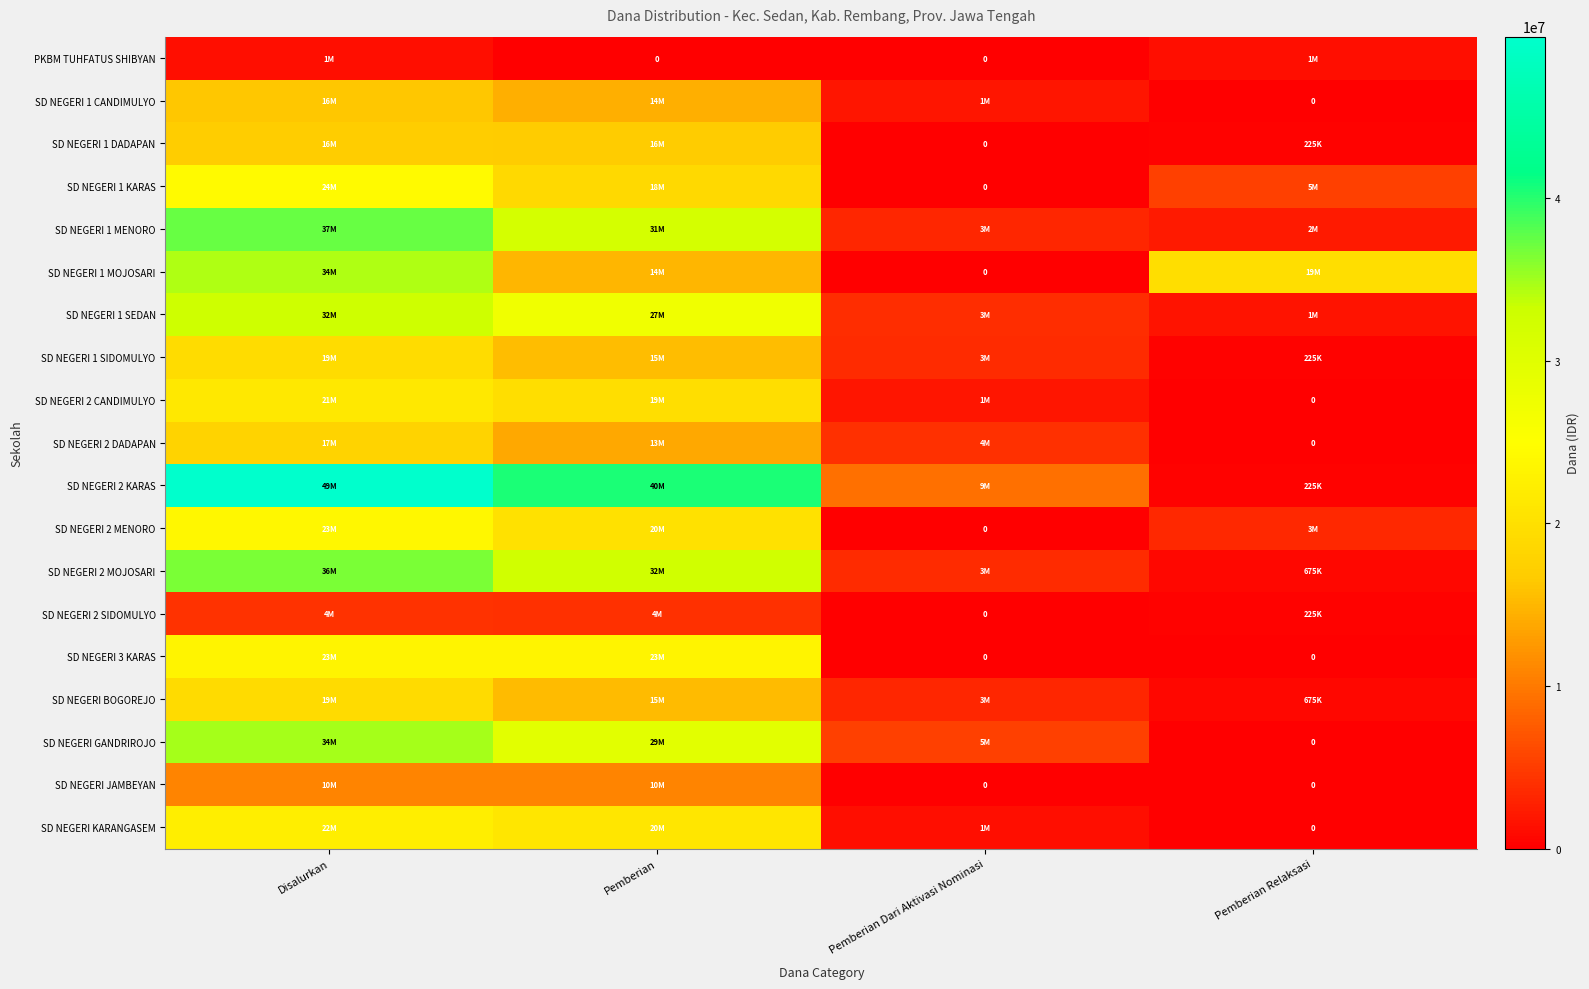

What is the total value across all series at Pemberian Relaksasi?

35775000